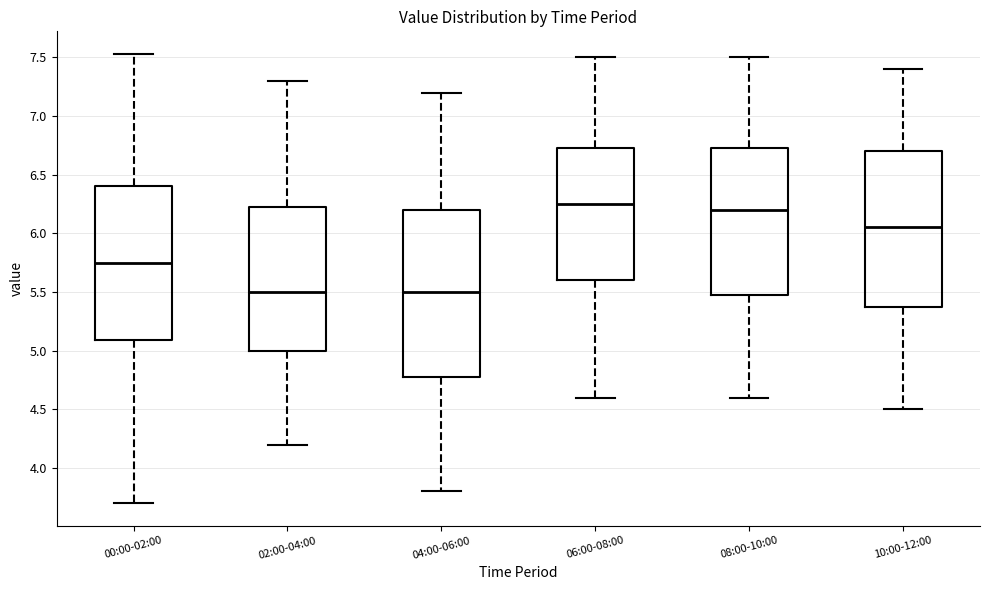

Which box is the tallest, from its lower edge to its upper edge?

04:00-06:00